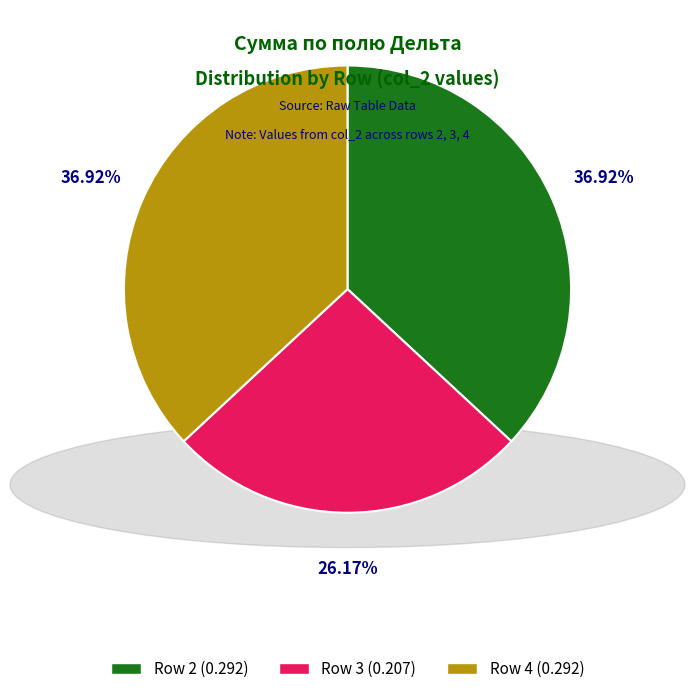

Does Row 3 represent more than half of the total?

No